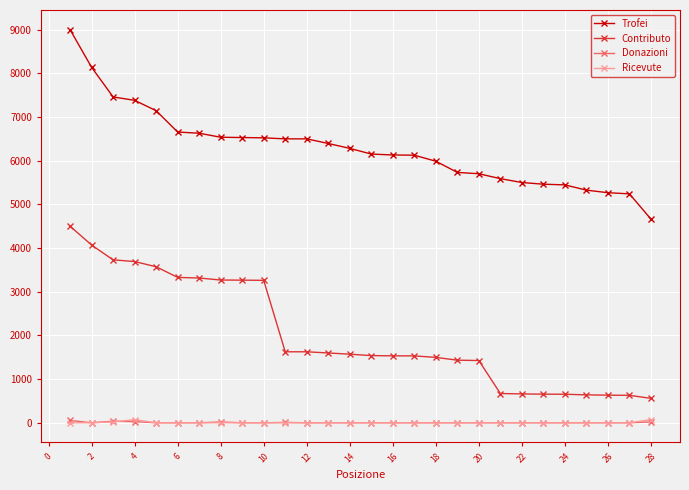

What is the maximum value shown in the chart?

9000